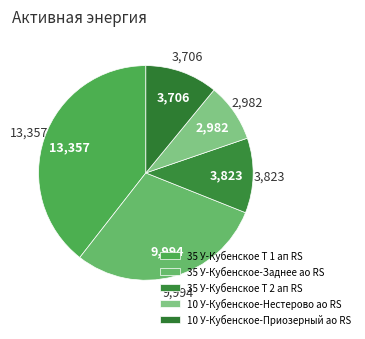

Rank the categories by value from highest to lowest.

35 У-Кубенское Т 1 ап RS, 35 У-Кубенское-Заднее ао RS, 35 У-Кубенское Т 2 ап RS, 10 У-Кубенское-Приозерный ао RS, 10 У-Кубенское-Нестерово ао RS